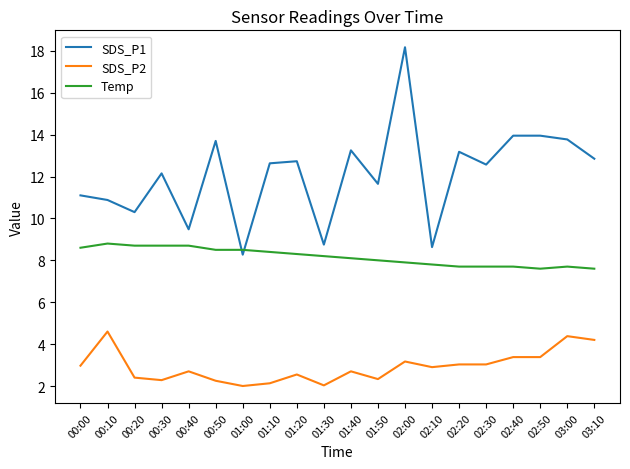

True or false: SDS_P2 and SDS_P1 cross at least once.

False